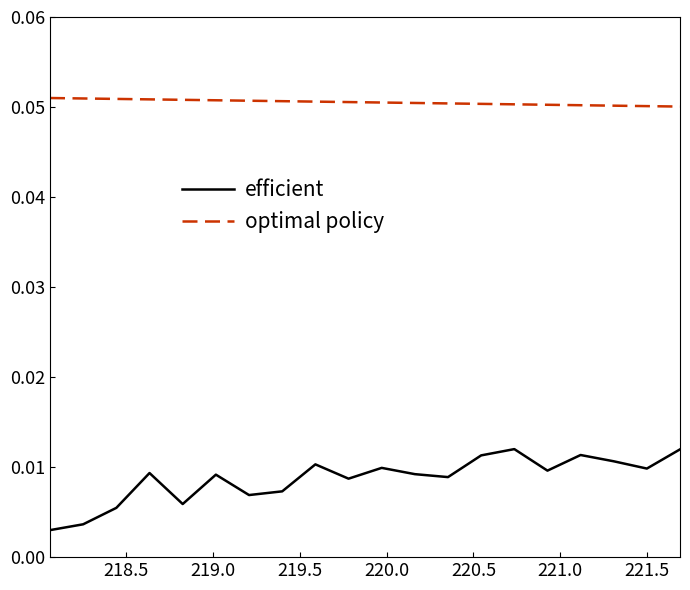

Rank the series by their maximum value, from lowest to highest.

efficient, optimal policy